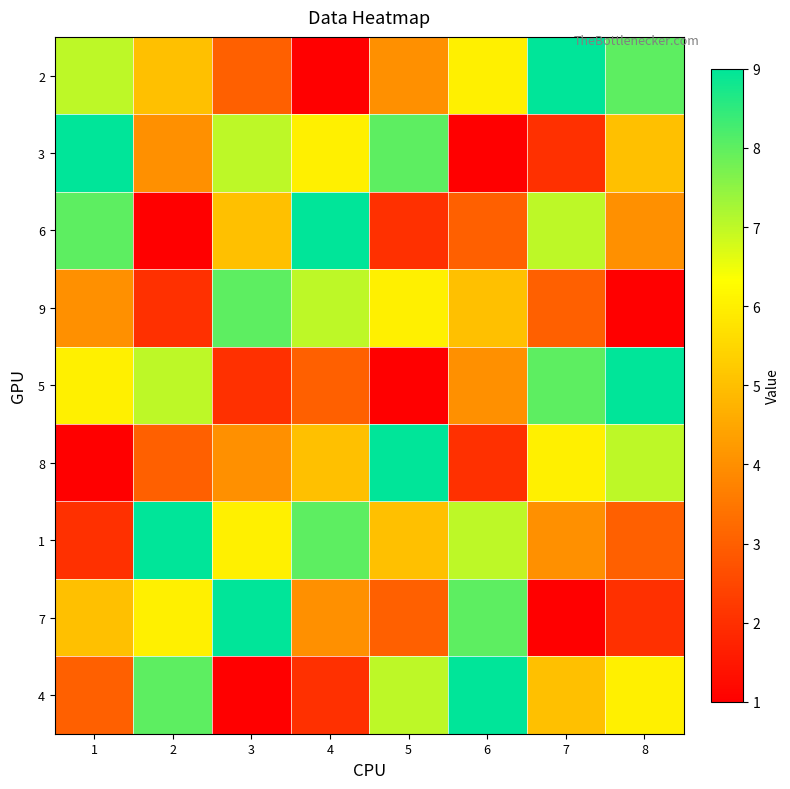

Count the number of categories in the chart.

8